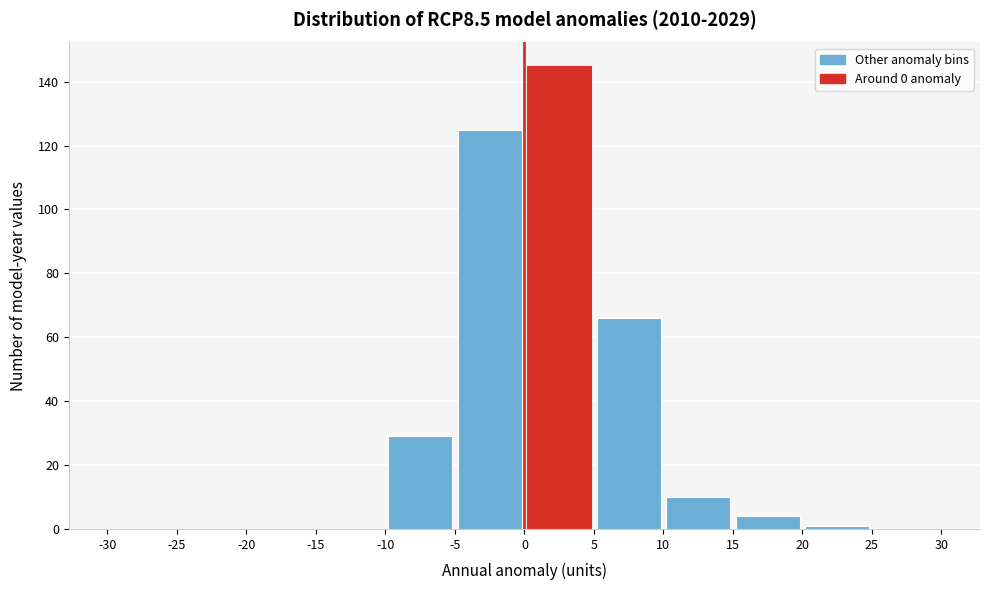

Reading left to right, list every bar in this chart as the range it spans on the x-axis followed by its height. The values are not printed on the chart, so give them approximately, as read against the axis.

-30 to -25: 0
-25 to -20: 0
-20 to -15: 0
-15 to -10: 0
-10 to -5: 30
-5 to 0: 126
0 to 5: 146
5 to 10: 66
10 to 15: 10
15 to 20: 4
20 to 25: under 2
25 to 30: 0